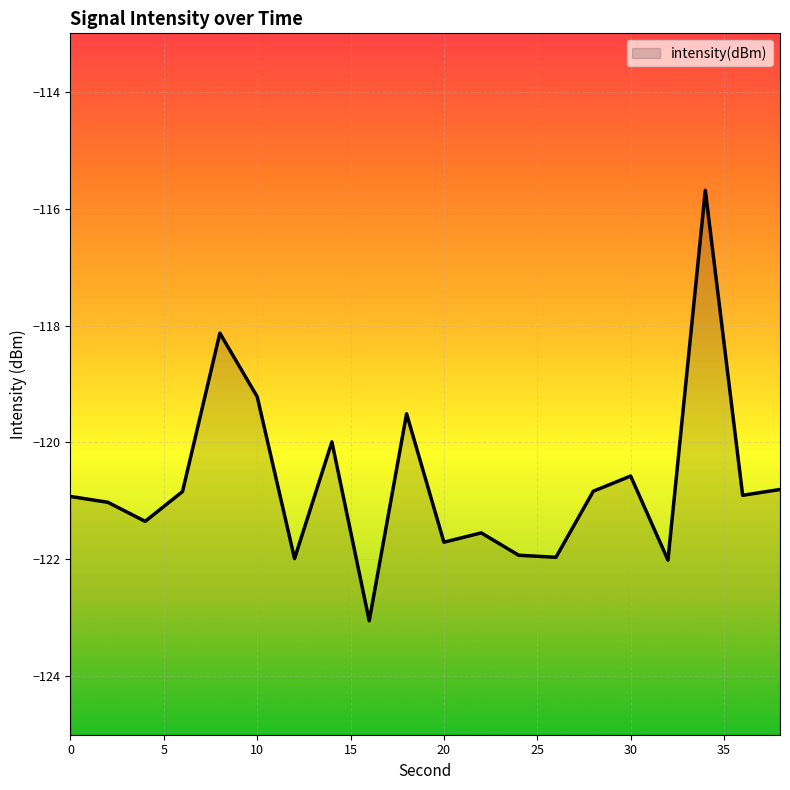

How many points are higher than both their immediate neighbors (excluding endpoints)?

6